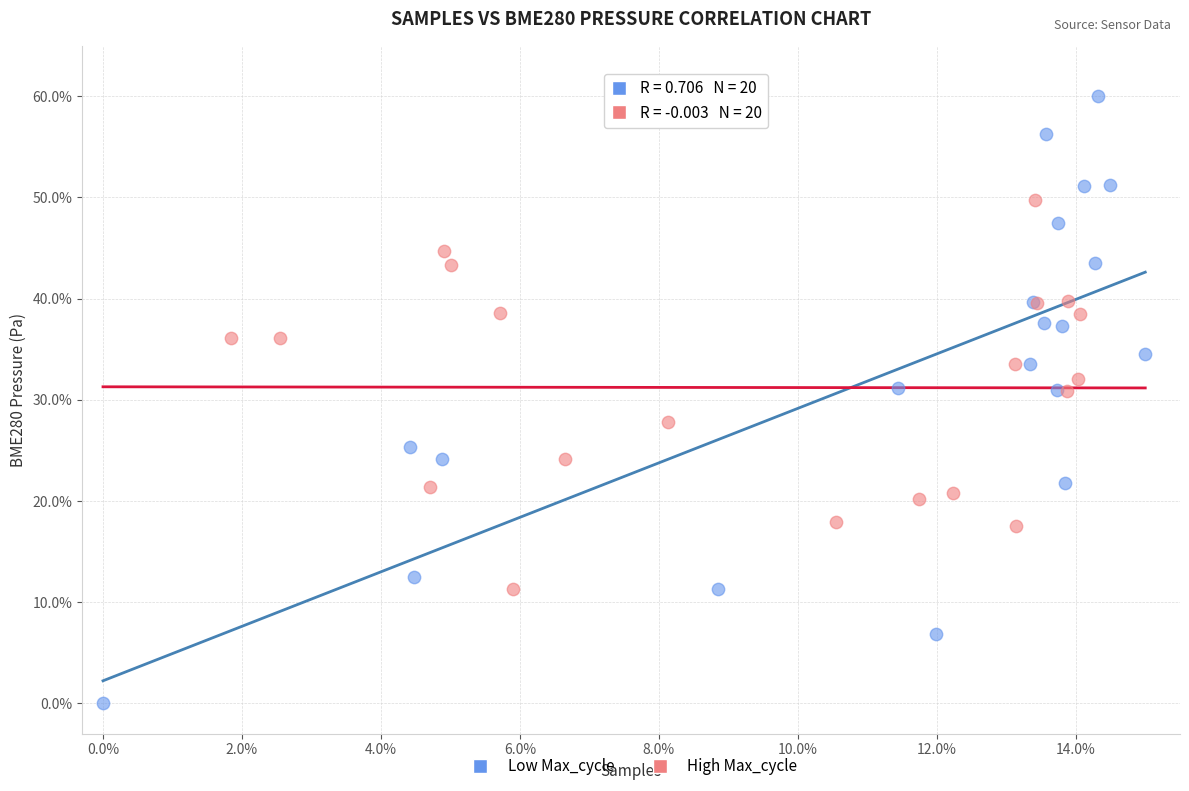

Which series reaches the maximum Y coordinate?

Low Max_cycle